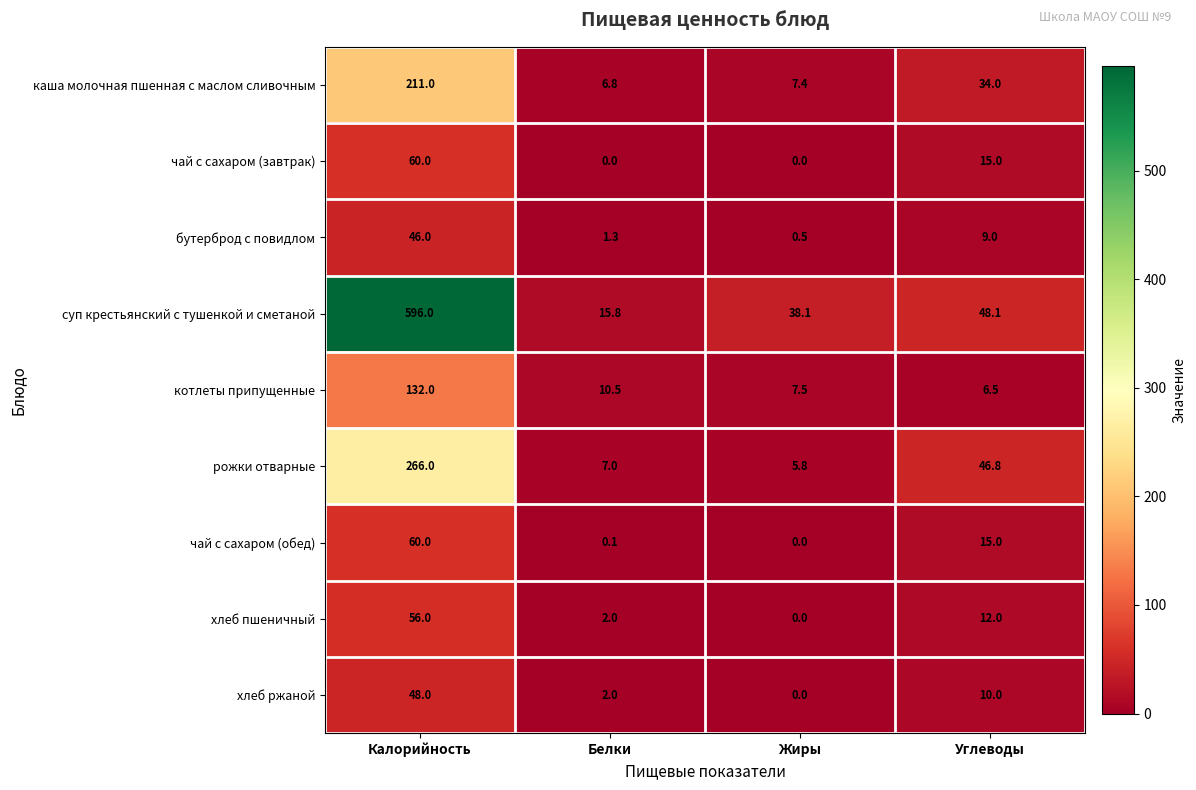

At how many categories does at least one series exceed 168?

1